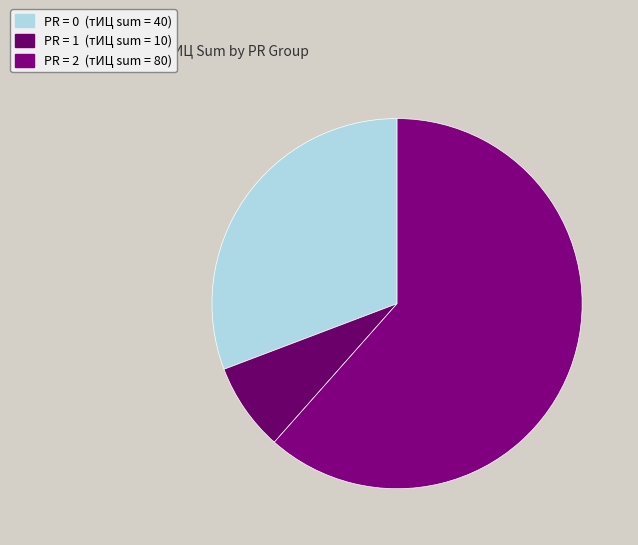

How many slices are in this pie chart?

3